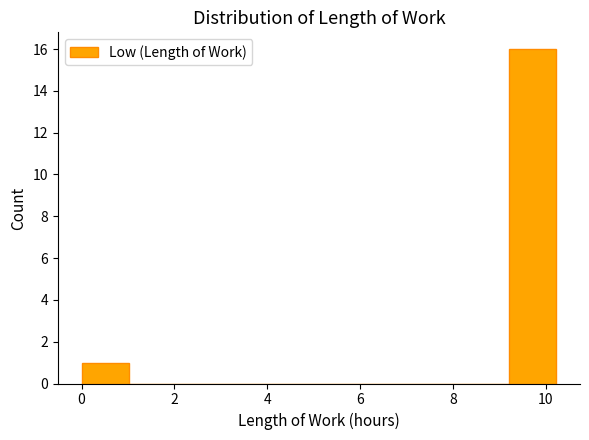

Over which range of the x-axis is the bar tallest?

9.2 to 10.2